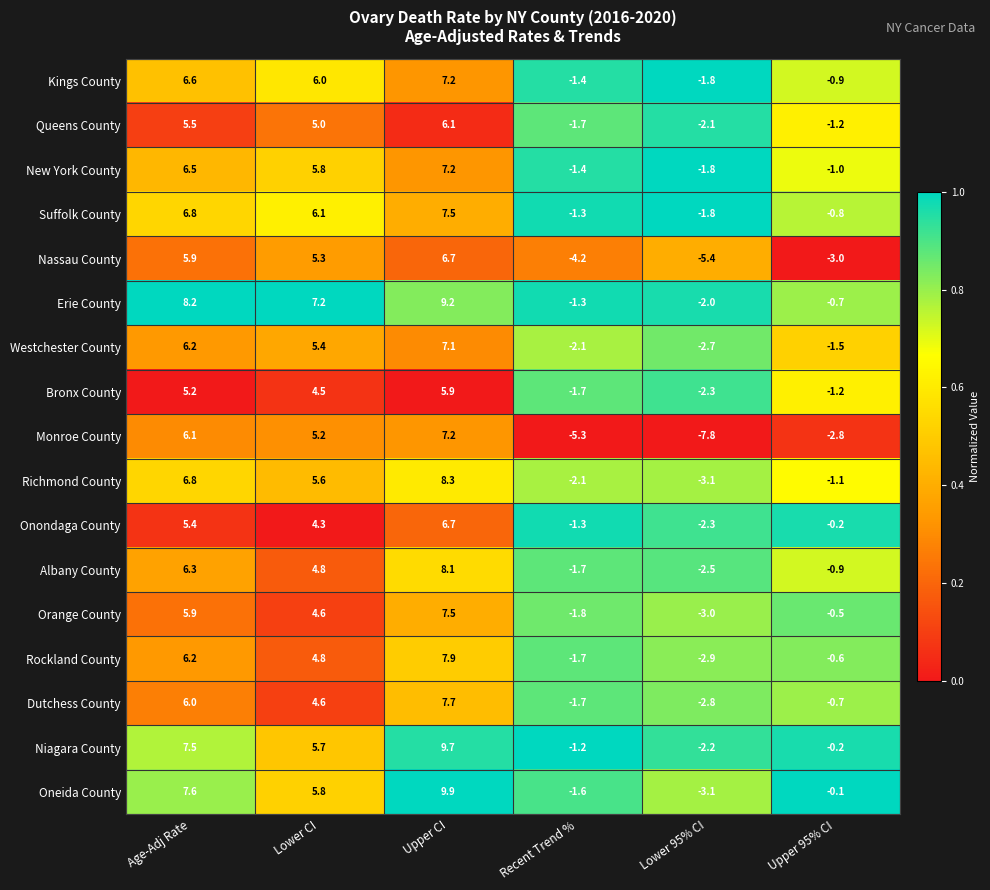

At which label is Westchester County closest to 2?

Lower CI